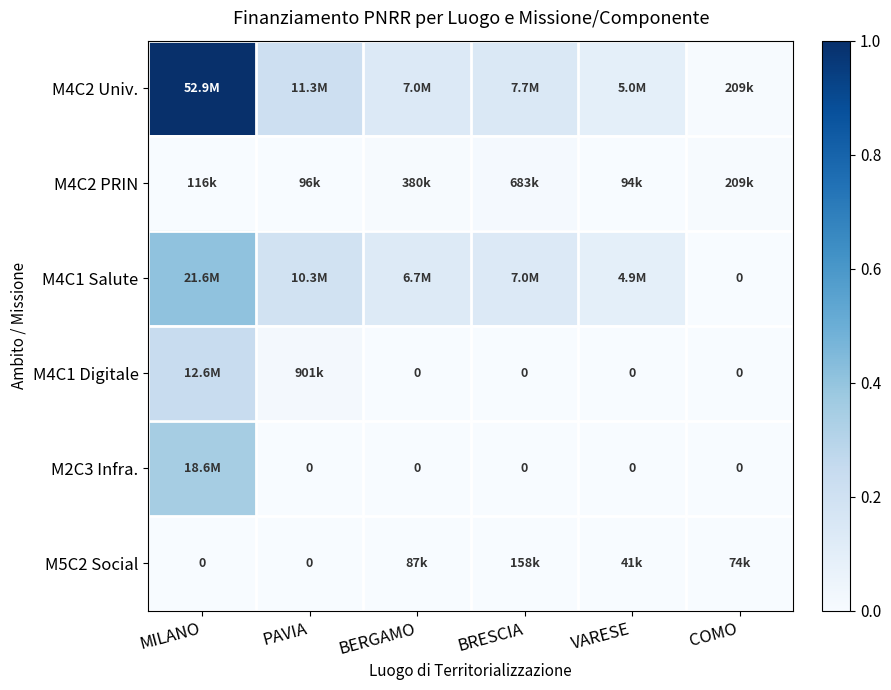

Rank the categories by M5C2 Social value from highest to lowest.

BRESCIA, BERGAMO, COMO, VARESE, MILANO, PAVIA